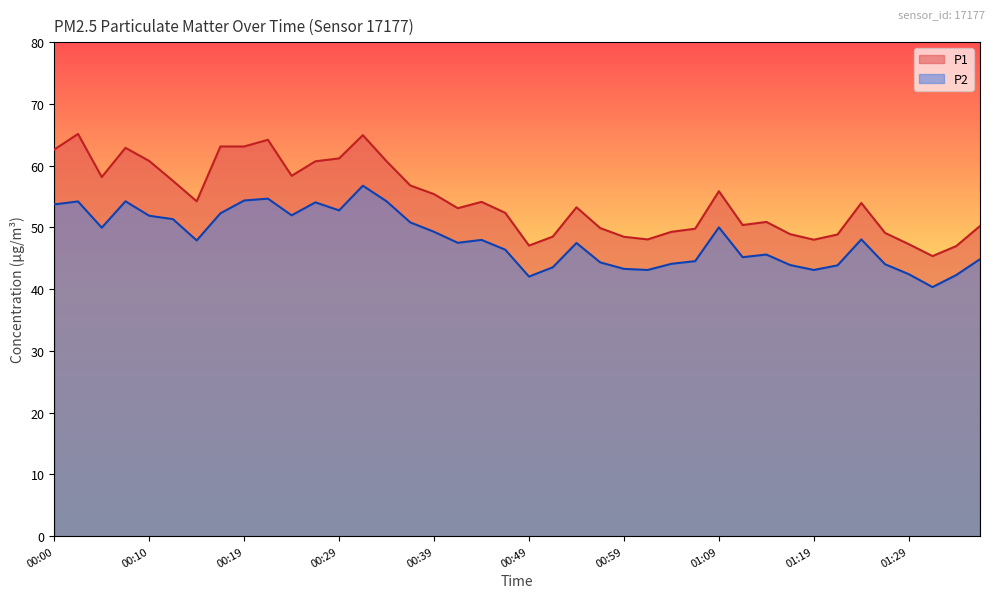

True or false: P1 and P2 cross at least once.

False